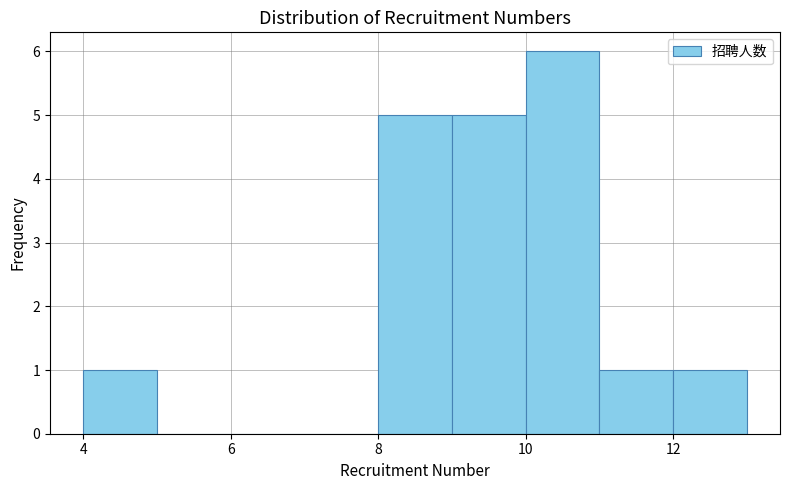

Over which range of the x-axis is the bar tallest?

10 to 11